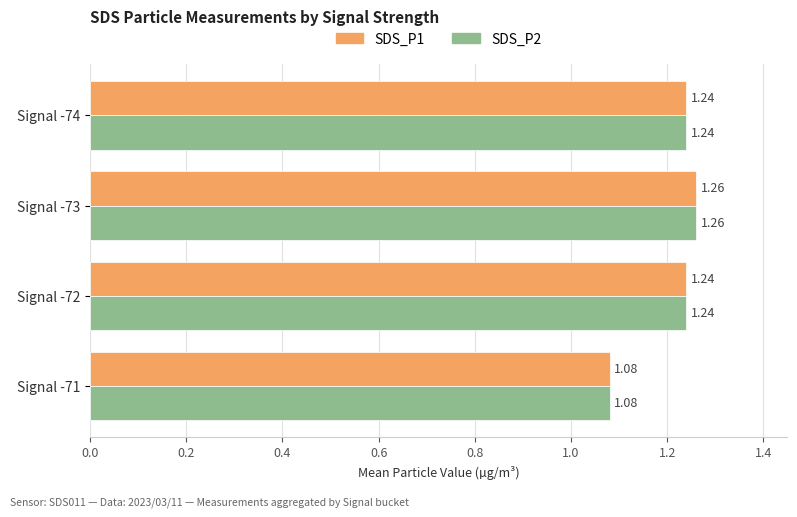

At which category is the sum across all series the highest?

Signal -73